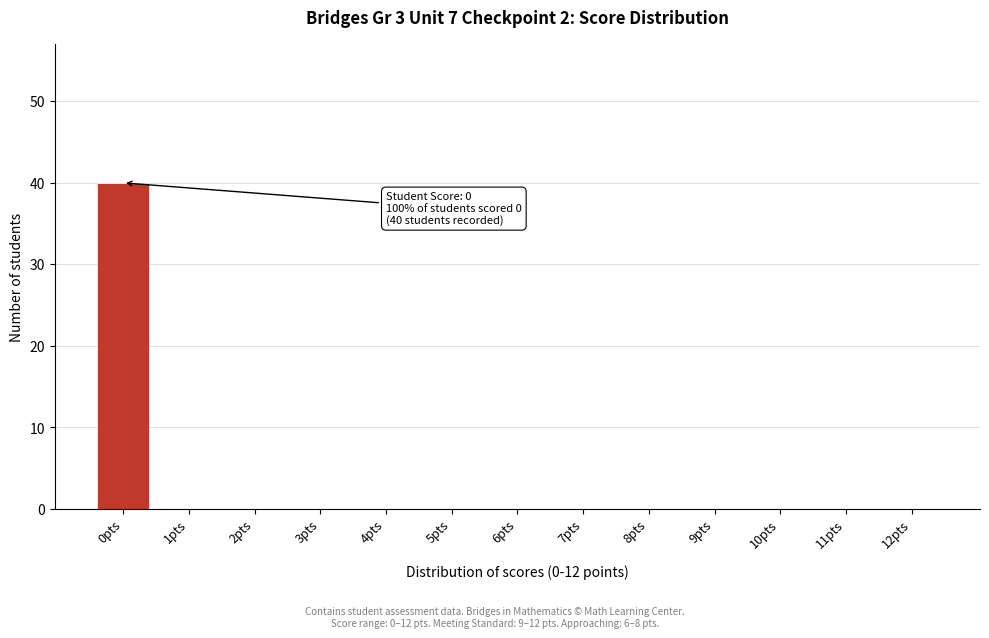

Reading left to right, extract all data points from this chart.

0pts=40	1pts=0	2pts=0	3pts=0	4pts=0	5pts=0	6pts=0	7pts=0	8pts=0	9pts=0	10pts=0	11pts=0	12pts=0